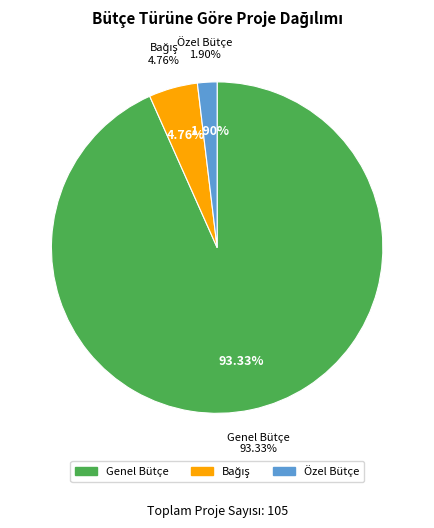

Which category accounts for the majority?

Genel Bütçe